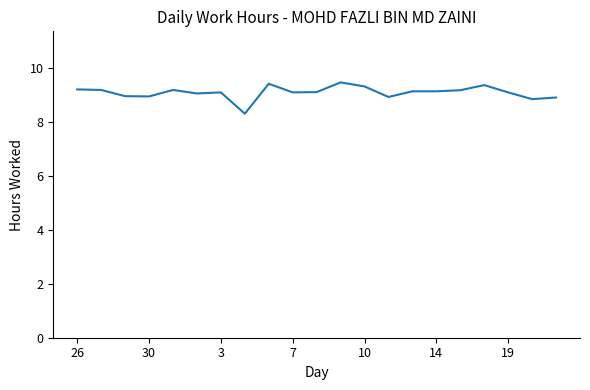

What is the maximum value shown in the chart?

9.5